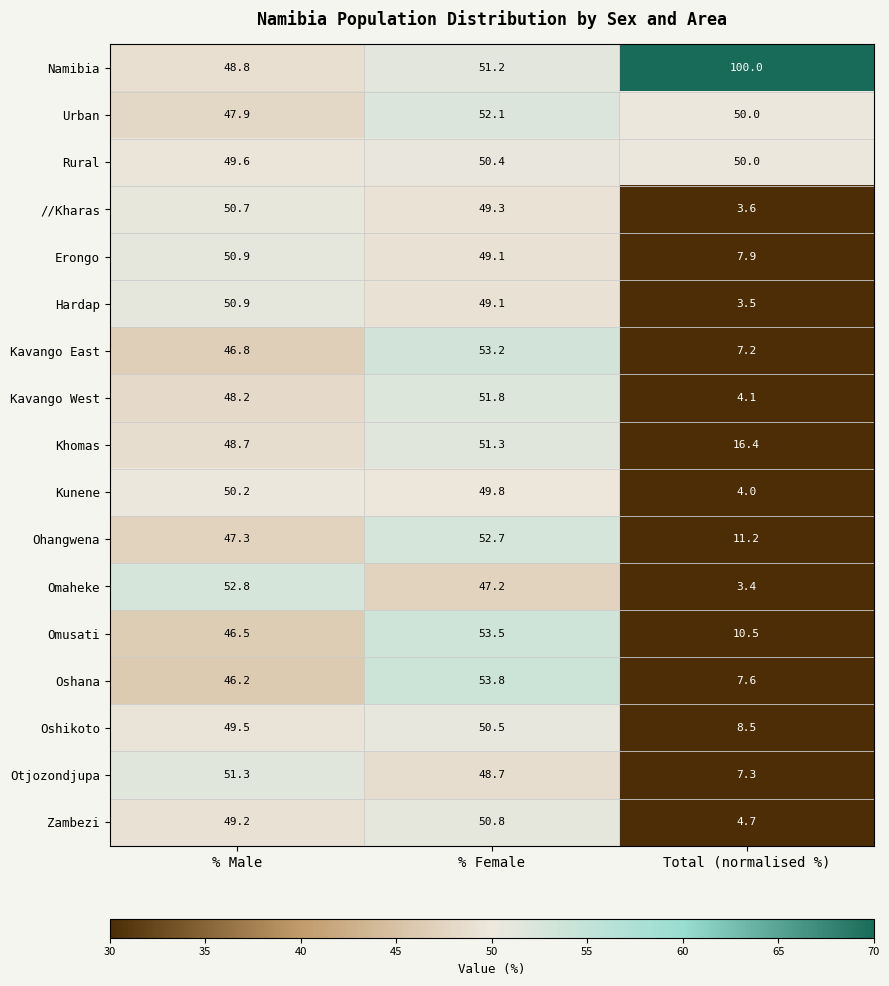

What is the sum of all Zambezi values?

104.7